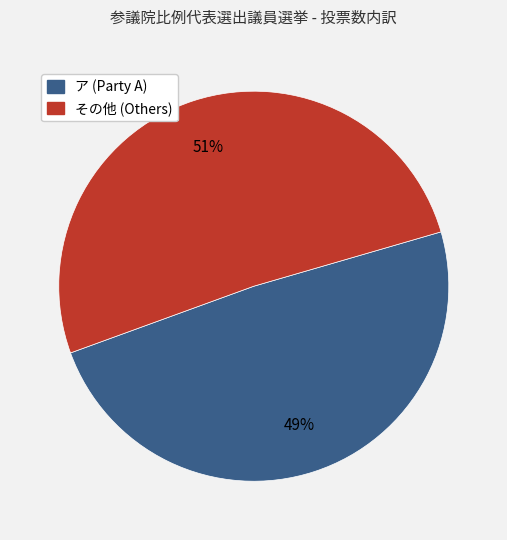

Count the number of slices in the pie.

2